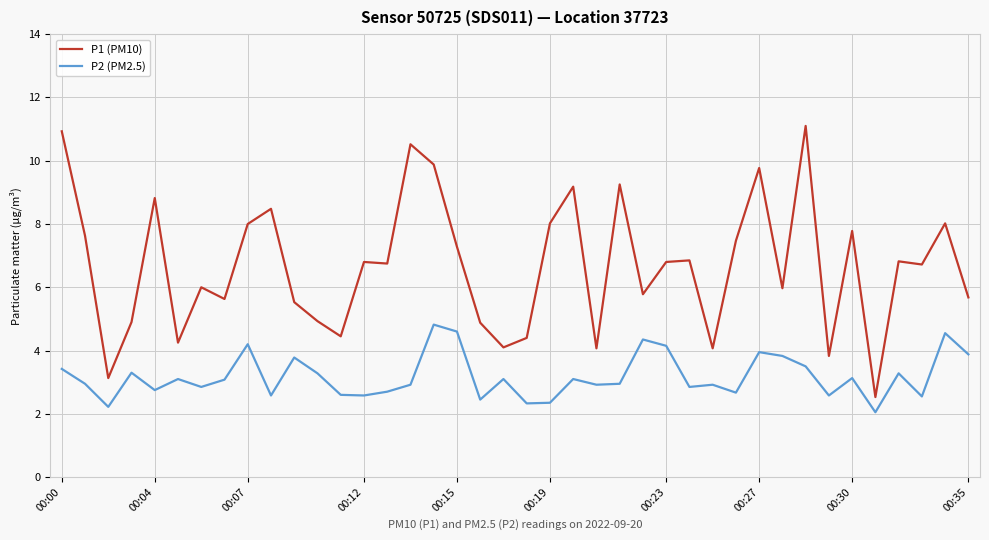

List the series in order of their peak value, highest first.

P1 (PM10), P2 (PM2.5)